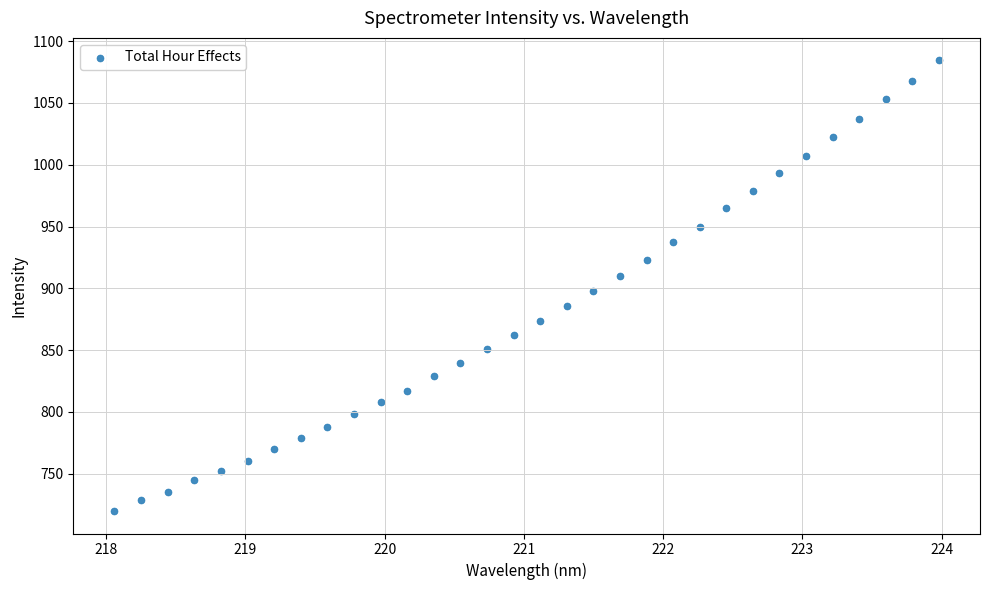

What is the range of Y values (max minus min)?

364.5